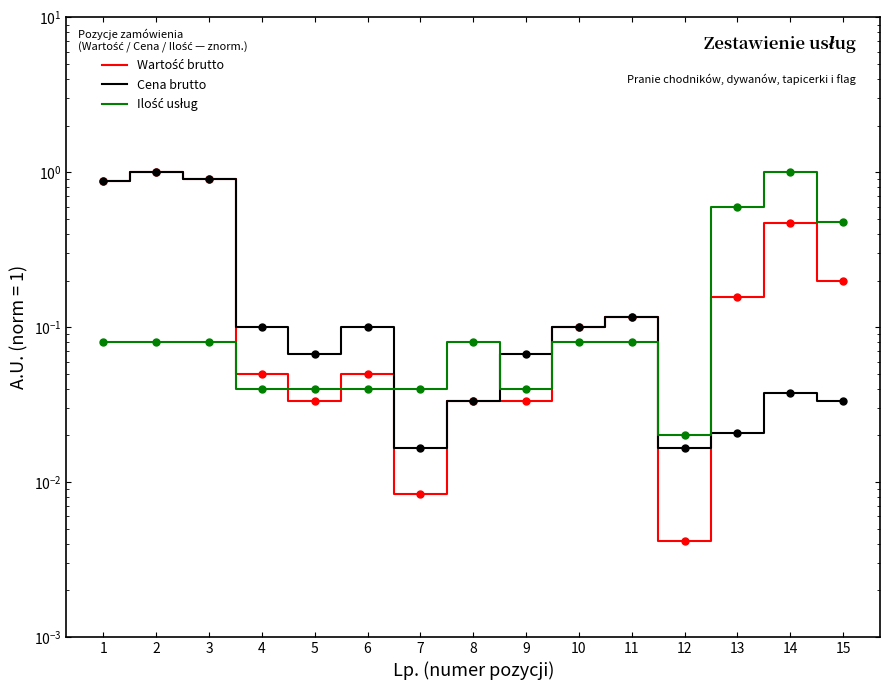

Is this an area chart (filled region under the line)?

No